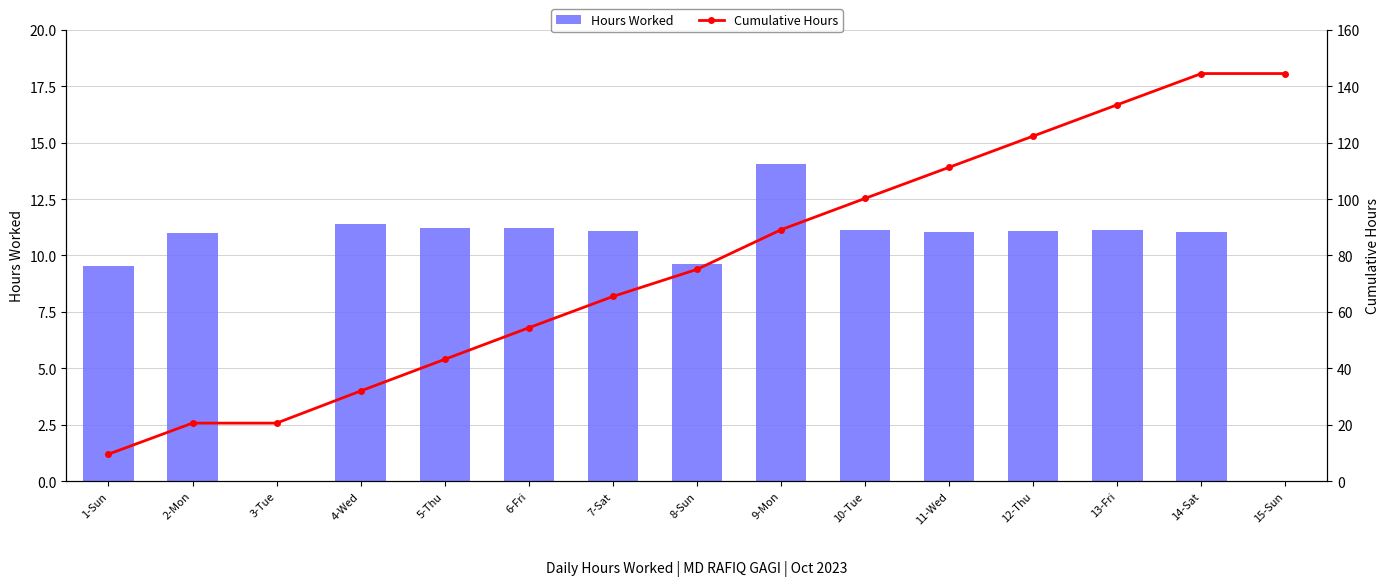

What is the label of the 10th bar from the right?

6-Fri